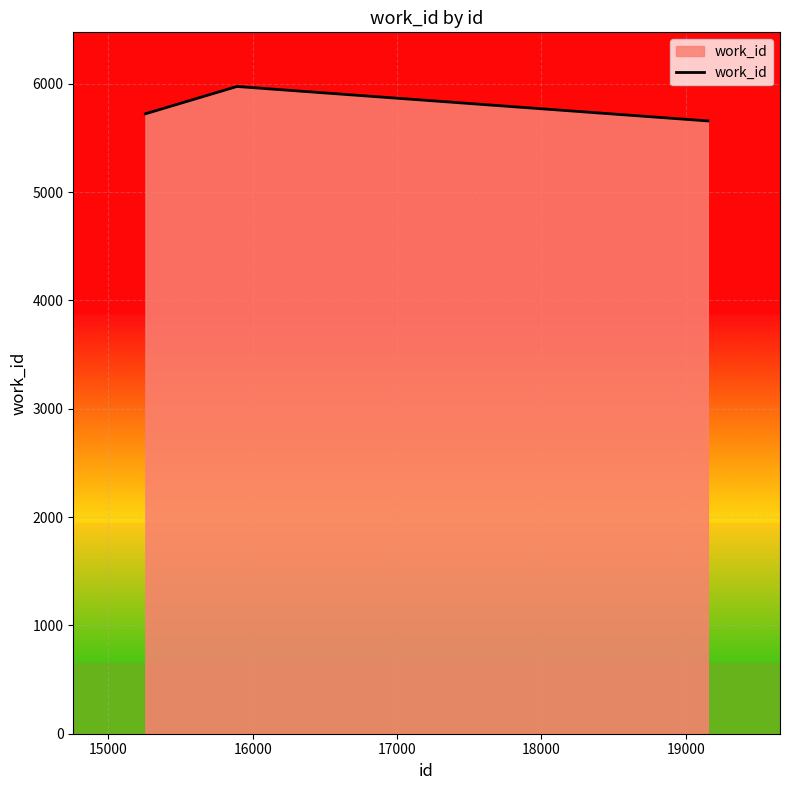

What is the difference between the maximum and second lowest values?

252